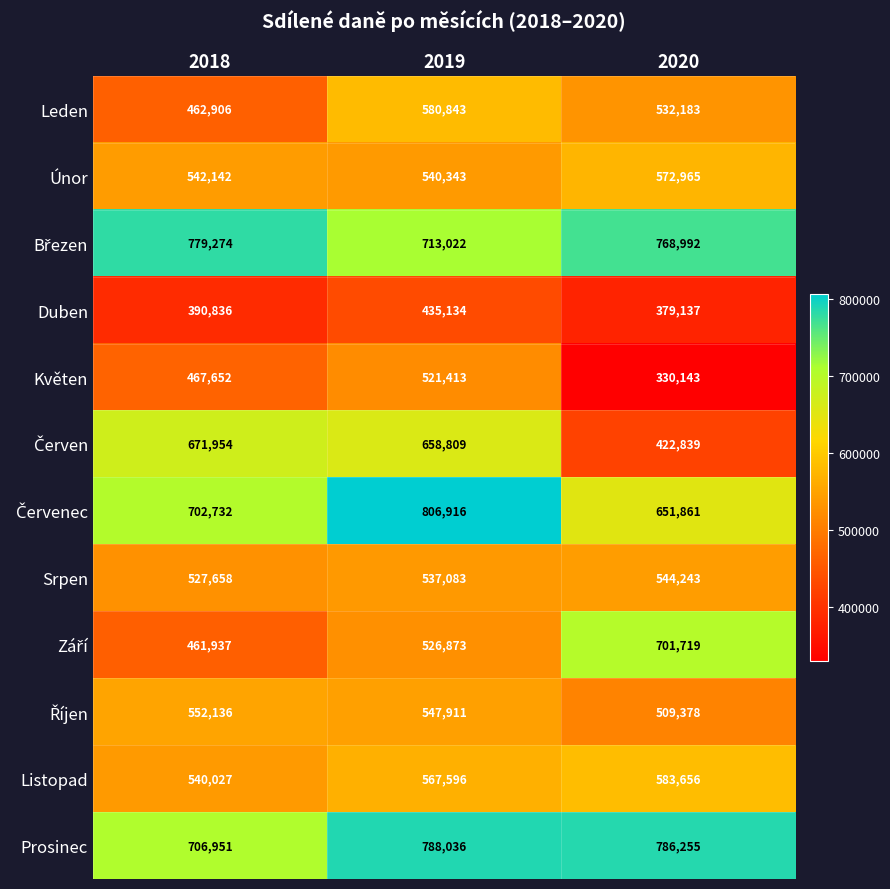

Which category has the lowest value across all series?

2020